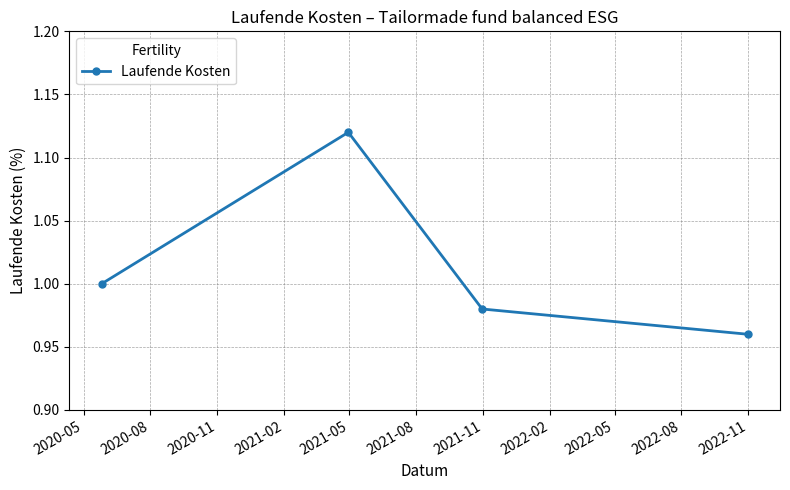

True or false: there are more than 0 points higher than both neighbors.

True